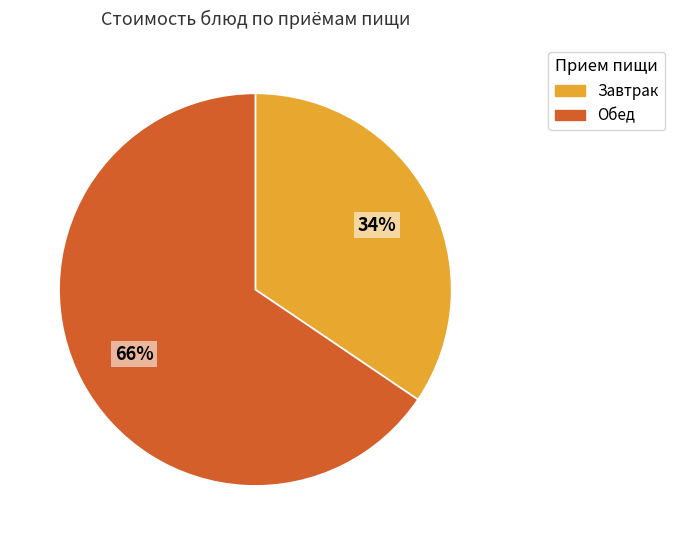

To the nearest percent, what portion does Обед represent?

66%